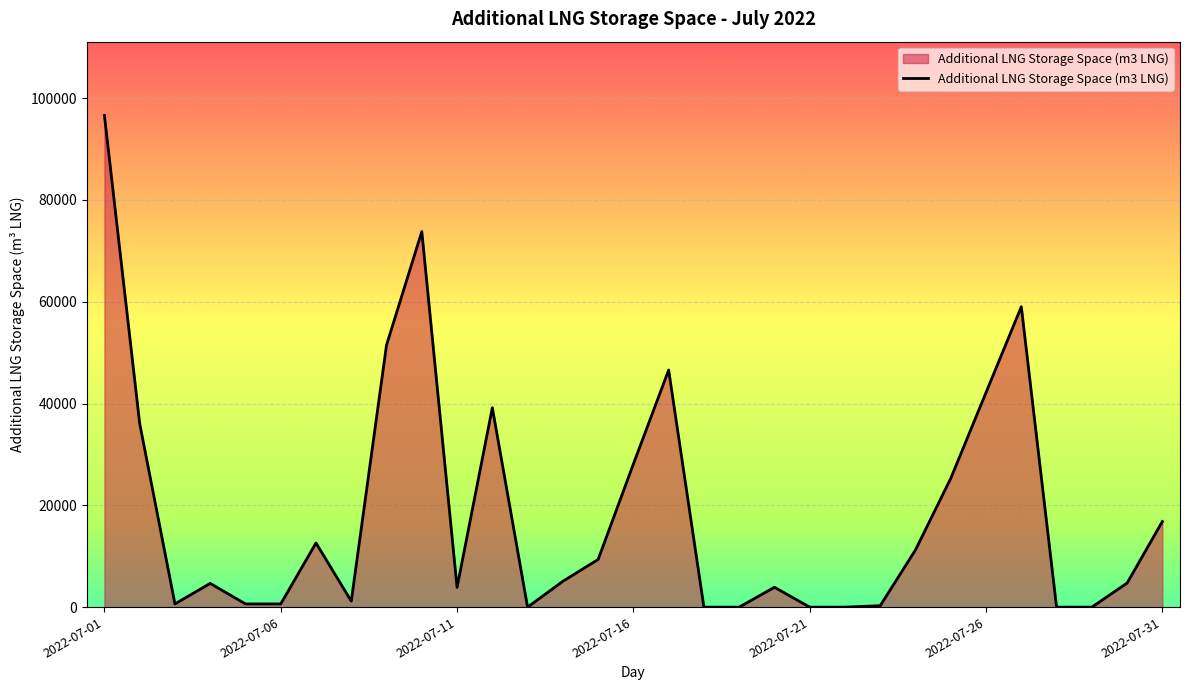

What is the maximum value shown in the chart?

96613